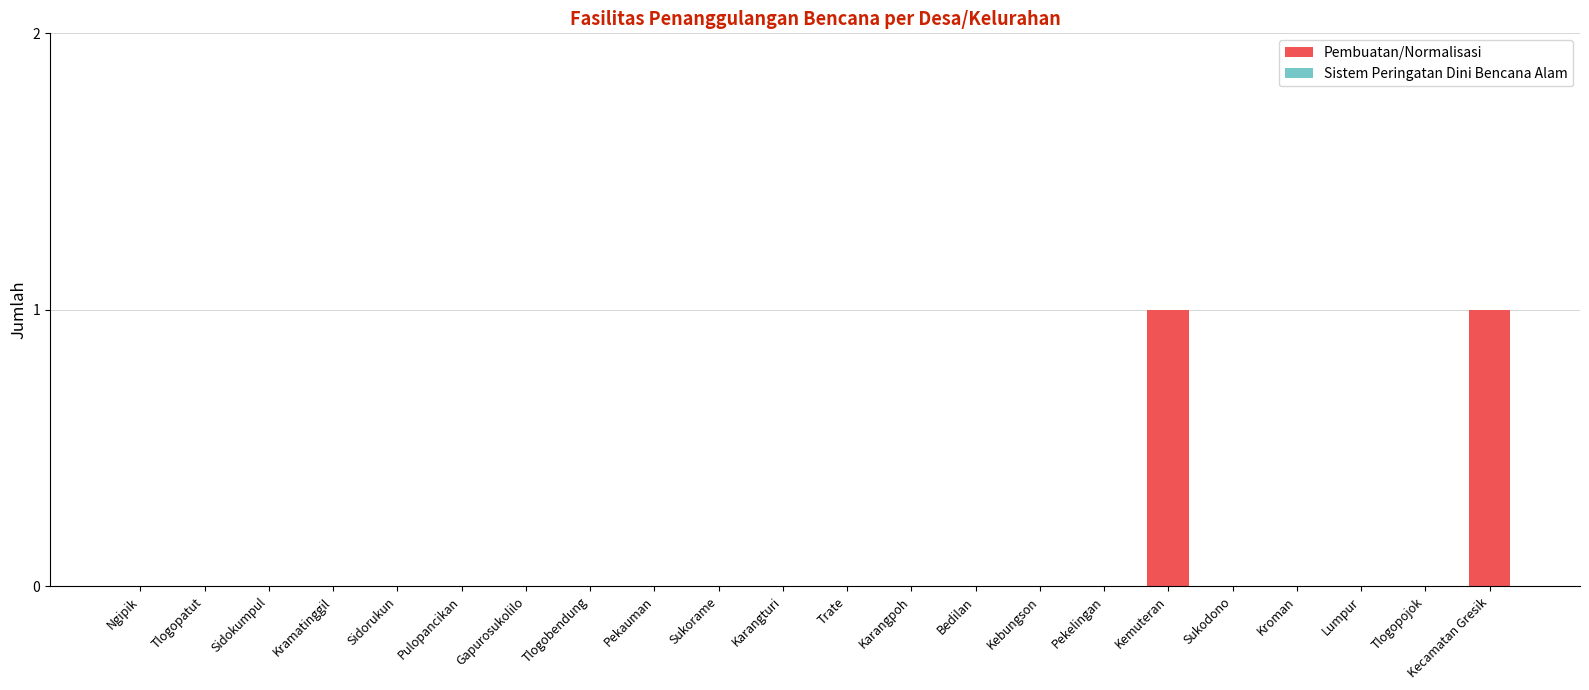

Is it true that the value at Karangturi is 0?

True